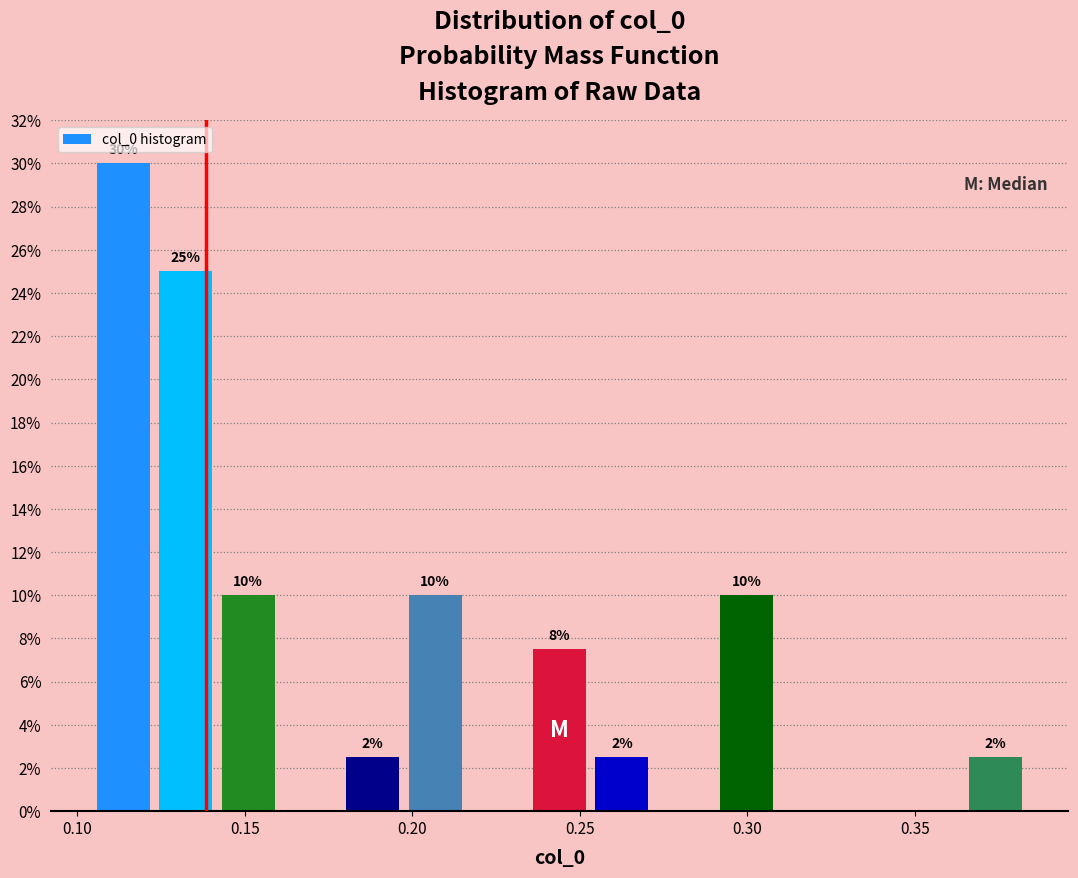

Around what value on the x-axis is the tallest bar? Give the approximate position of its centre, as read against the axis.

0.115